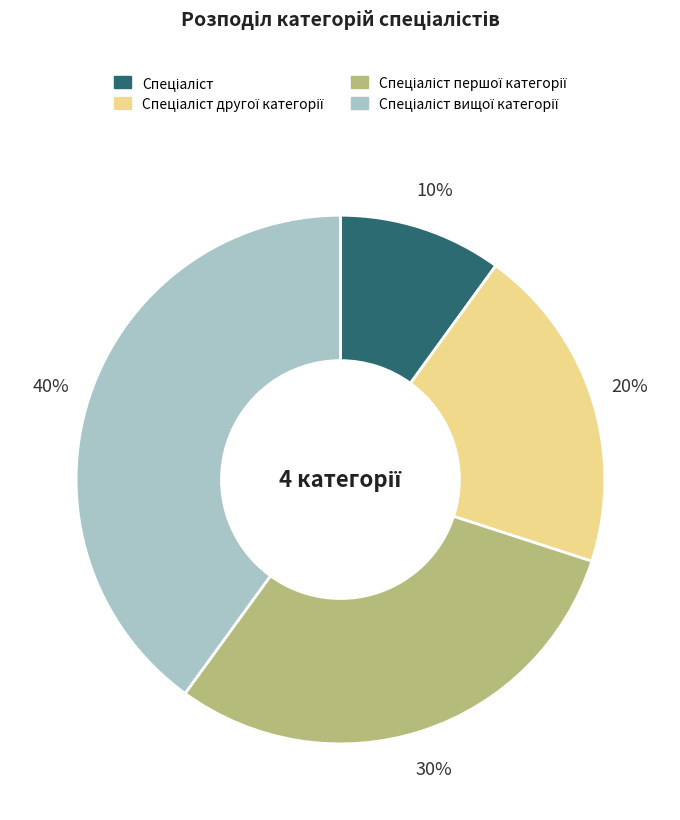

How many slices are in this pie chart?

4